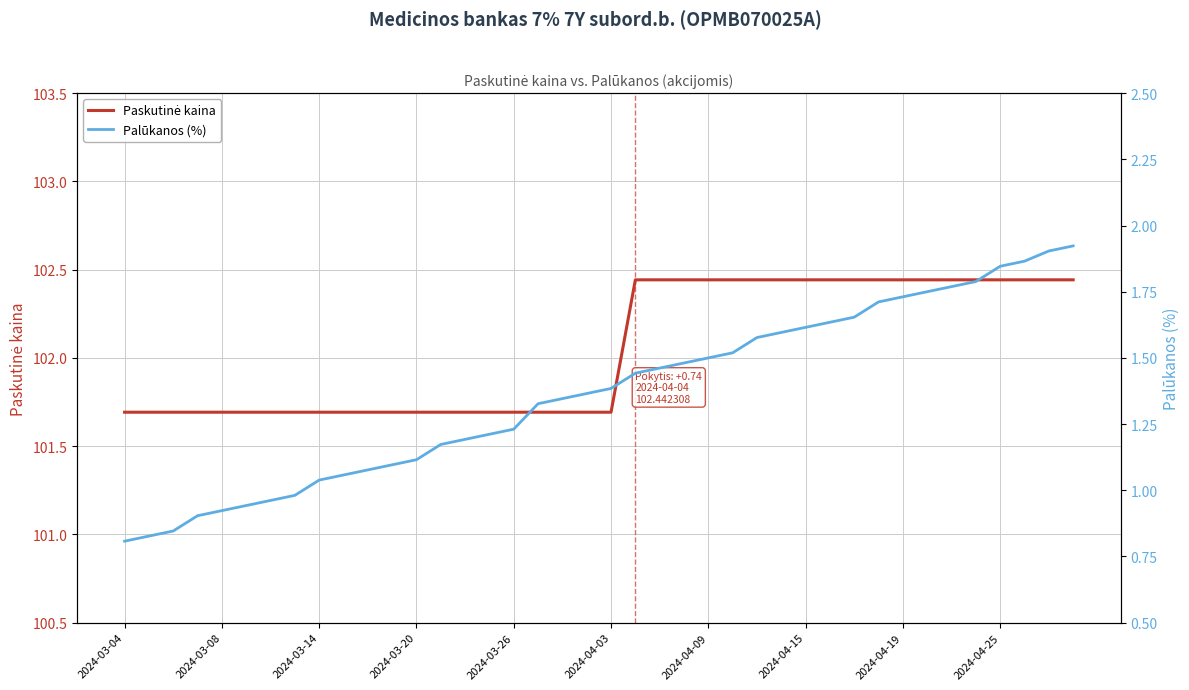

What is the spread (max minus min) of values at 27?

100.8